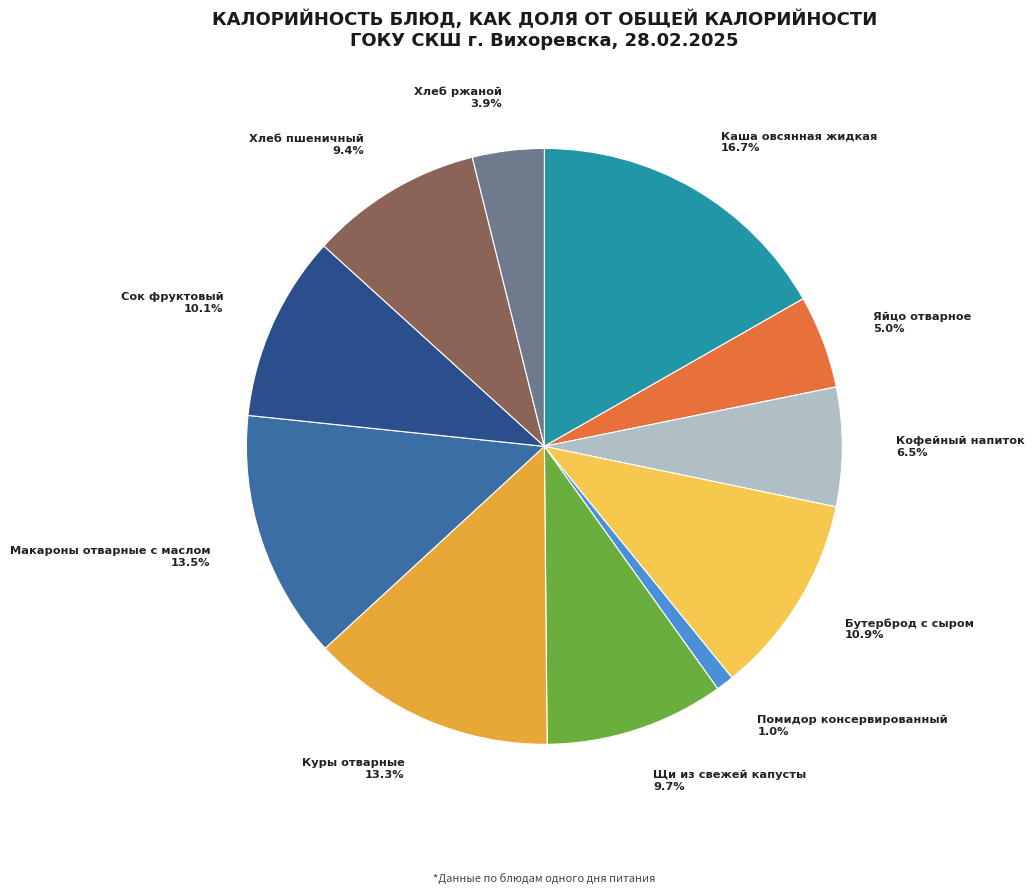

What percentage is NOT represented by Хлеб ржаной?

96.1%